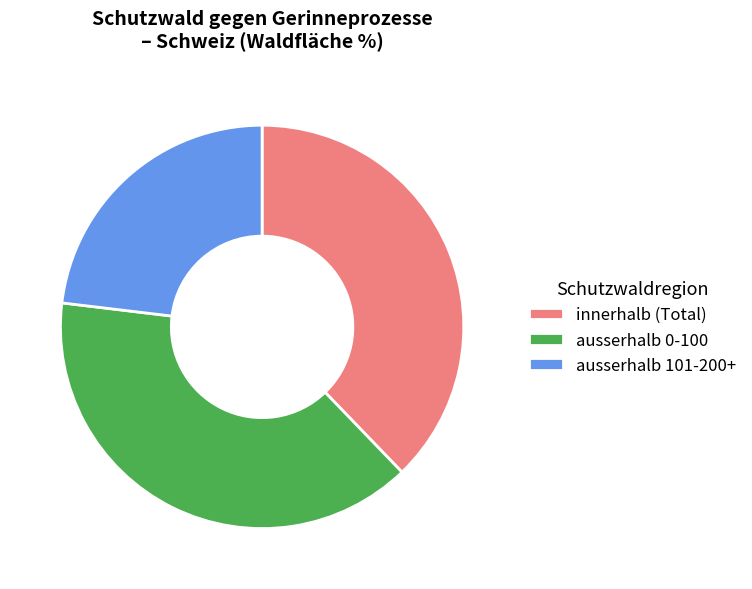

What is the smallest slice in the pie chart?

ausserhalb 101-200+